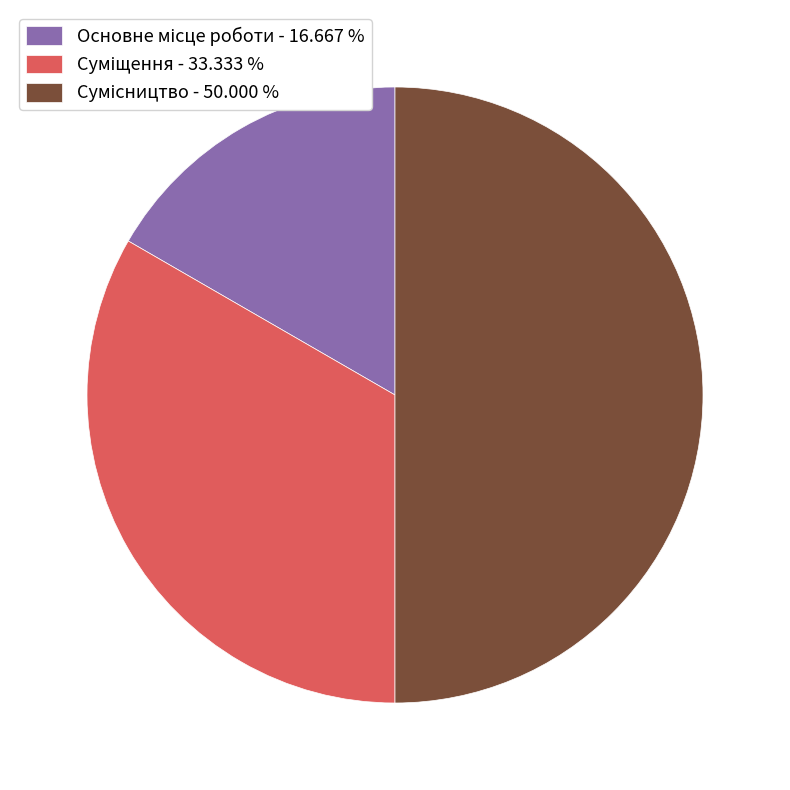

Count the number of slices in the pie.

3